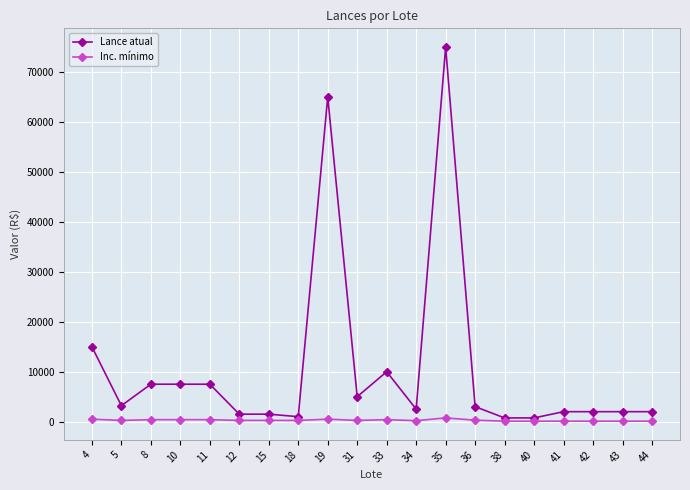

Which series has the largest total across all categories?

Lance atual